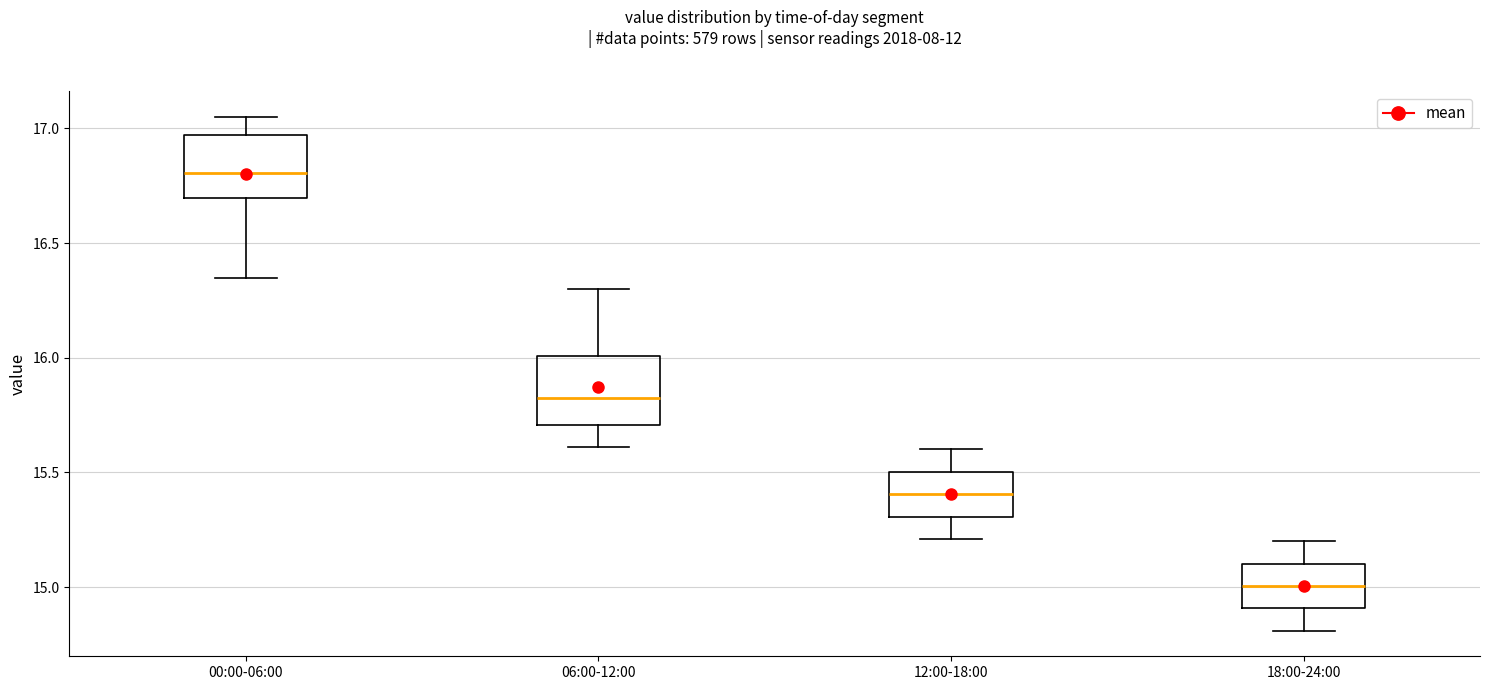

Where does the median line of the box for 00:00-06:00 sit on the y-axis? The values are not printed on the chart, so give them approximately, as read against the axis.

16.80